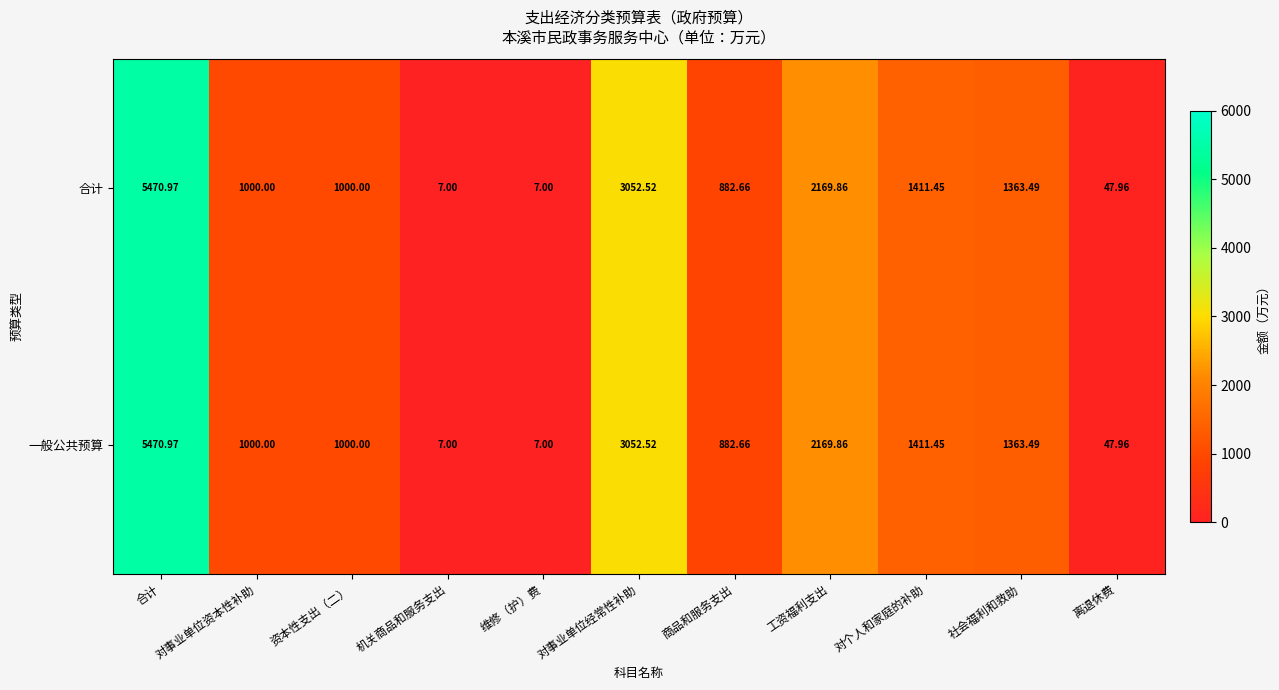

Is the value of 一般公共预算 at 离退休费 greater than the value of 合计 at 资本性支出（二）?

No